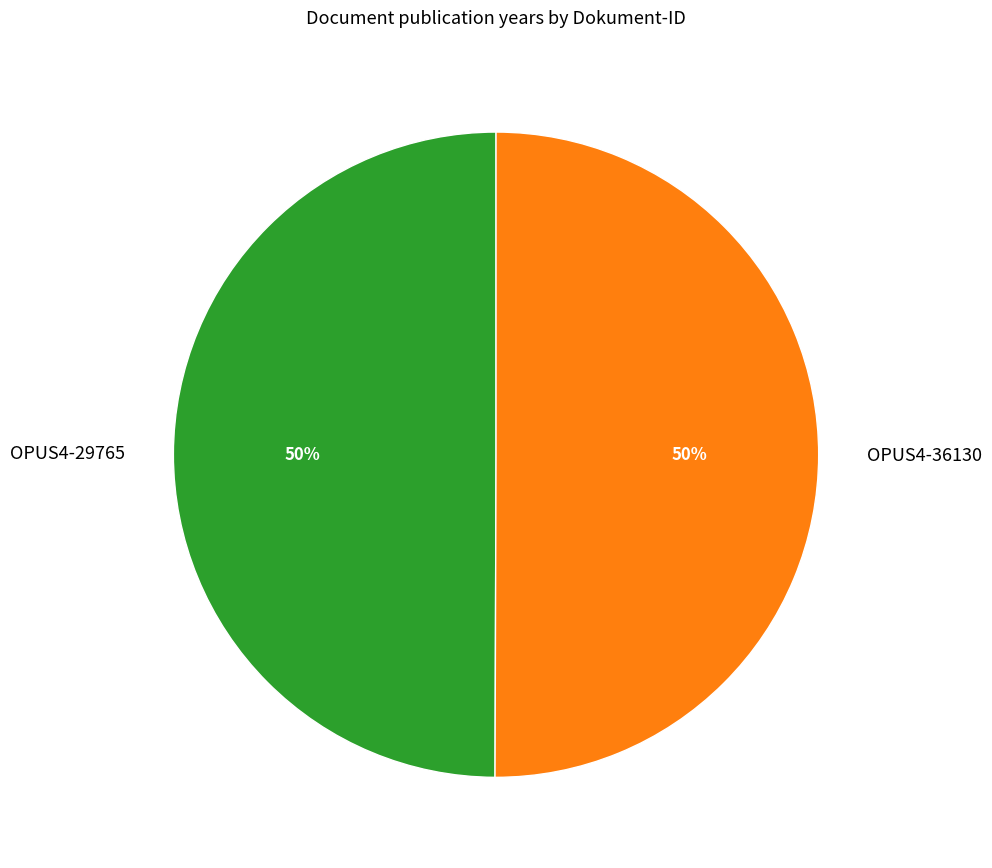

Count the number of slices in the pie.

2